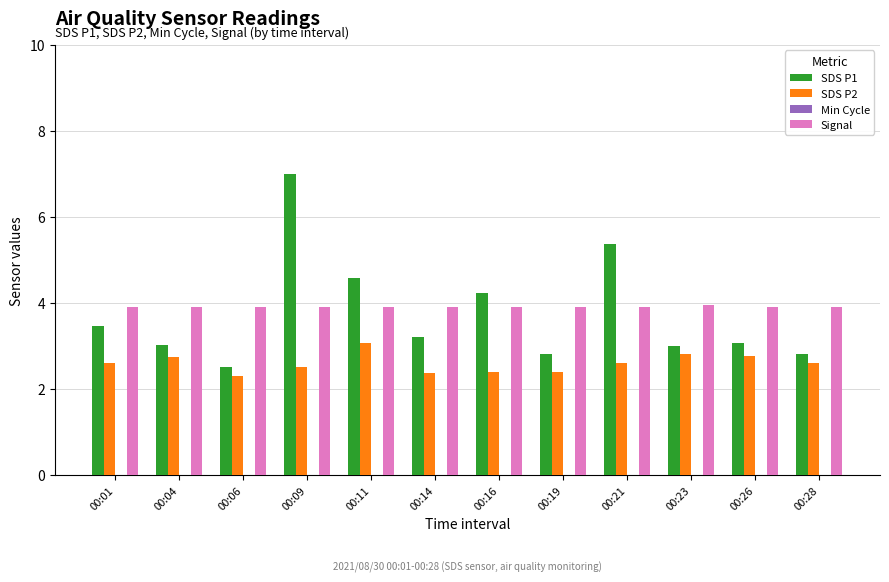

What is the sum of all SDS P2 values?

31.1